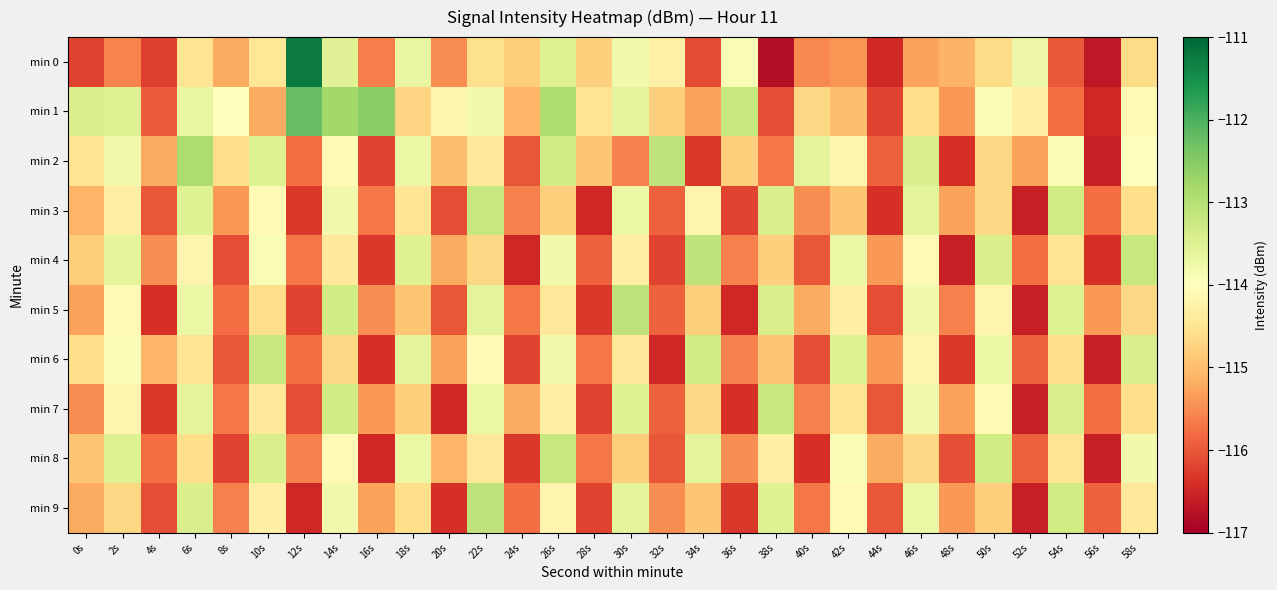

At how many categories does at least one series exceed -113?

5